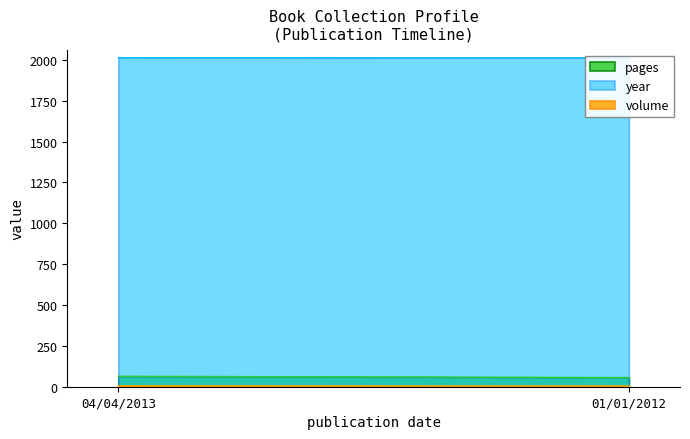

What is the value of the volume point at the 1st from the left?

5